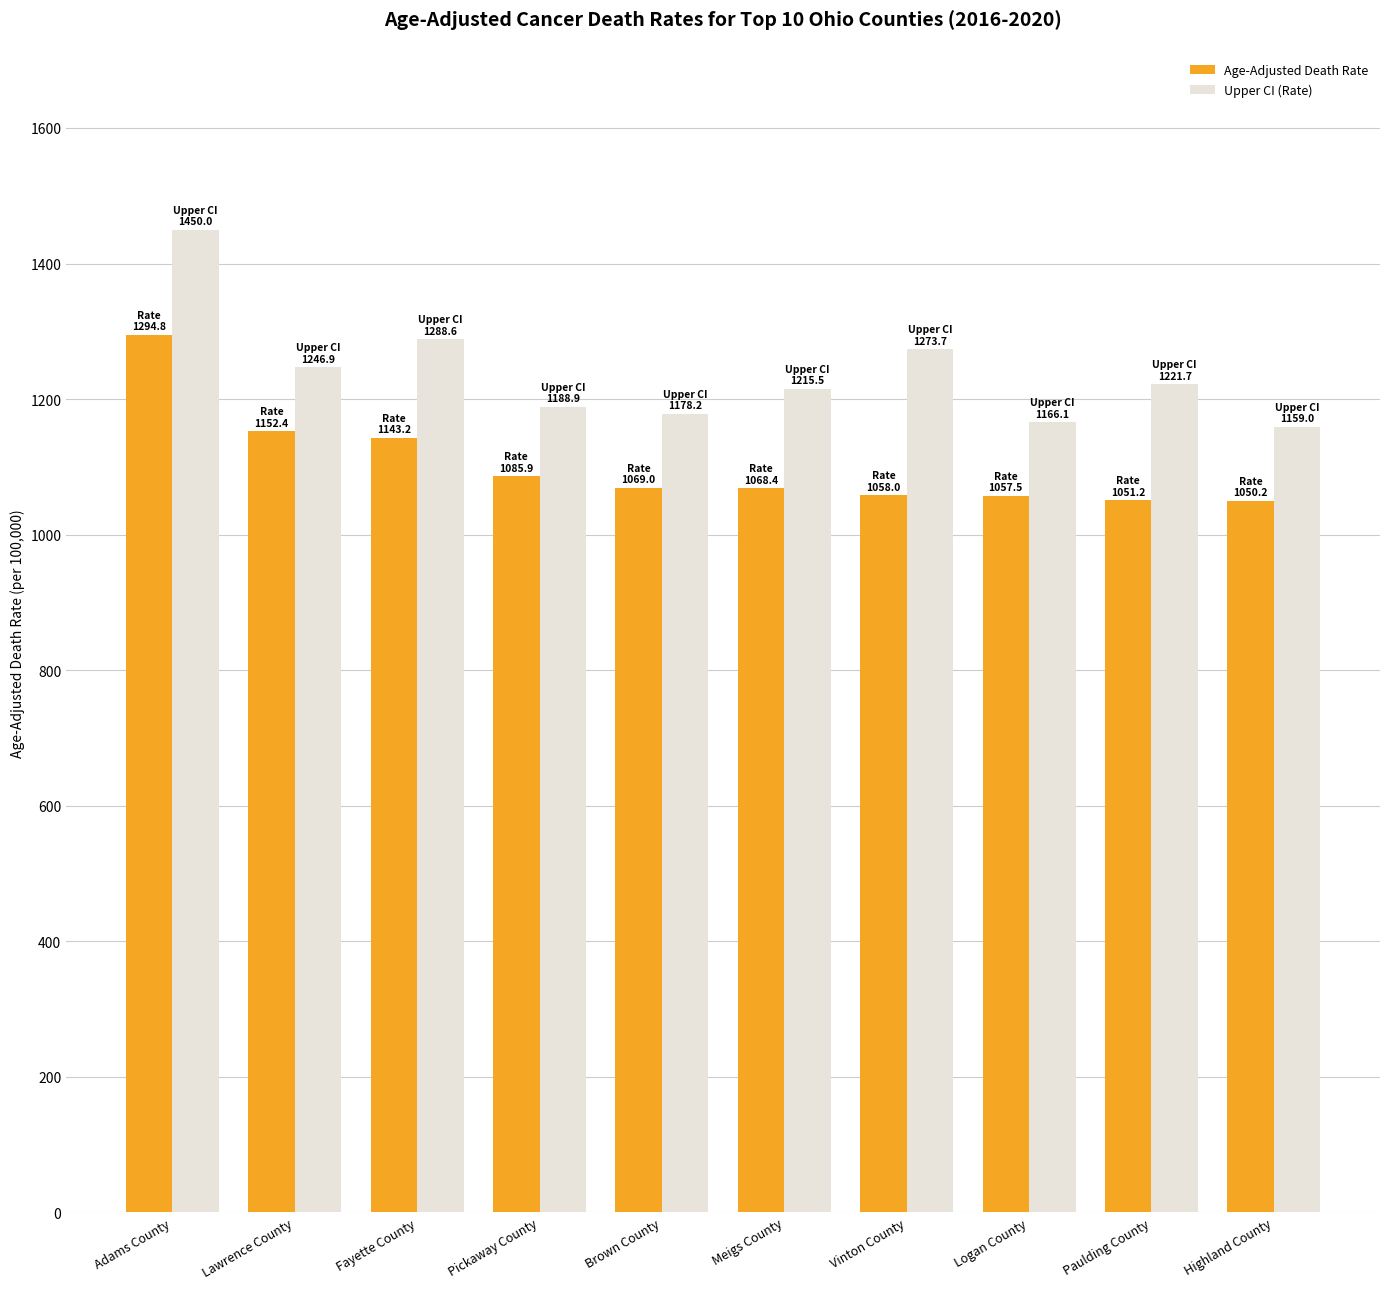

Where does the Age-Adjusted Death Rate series first go above 1069?

Adams County